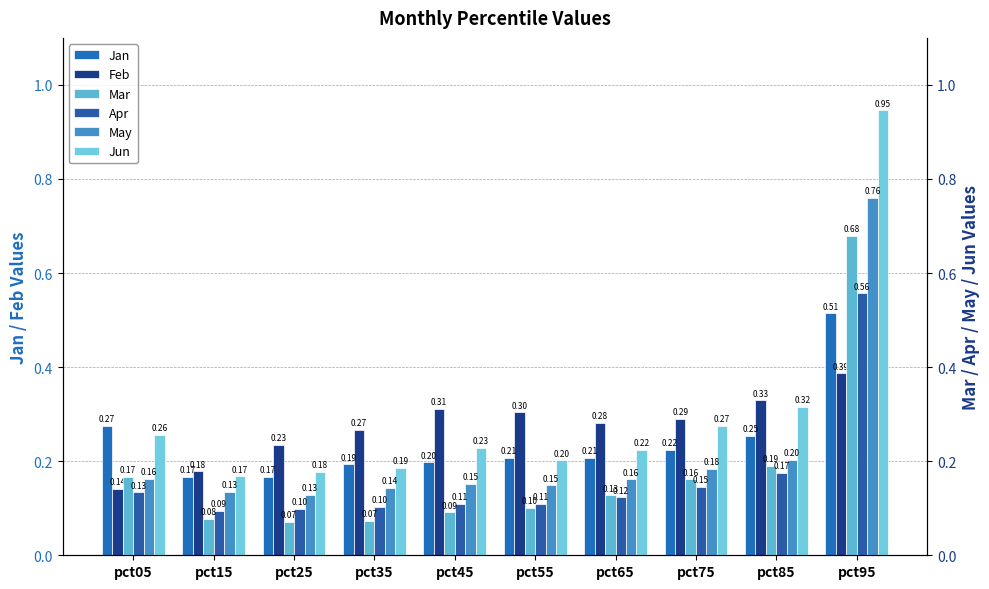

What is the maximum value shown in the chart?

0.9